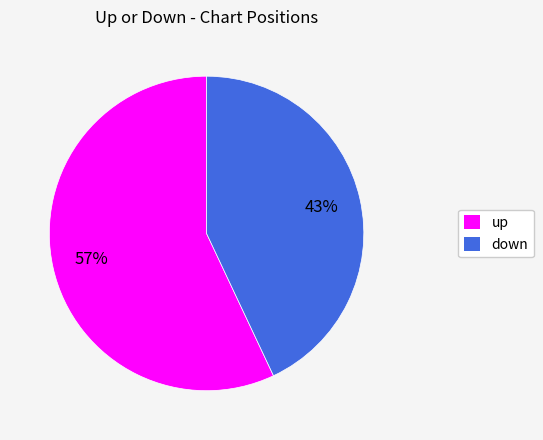

Which slice is the smallest?

down